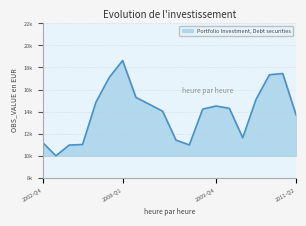

List the labels in order of value, smallest first.

2003-Q4, 2004-Q4, 2009-Q2, 2005-Q4, 2002-Q4, 2009-Q1, 2010-Q2, 2011-Q2, 2008-Q4, 2009-Q3, 2010-Q1, 2009-Q4, 2008-Q3, 2006-Q4, 2010-Q3, 2008-Q2, 2007-Q4, 2010-Q4, 2011-Q1, 2008-Q1